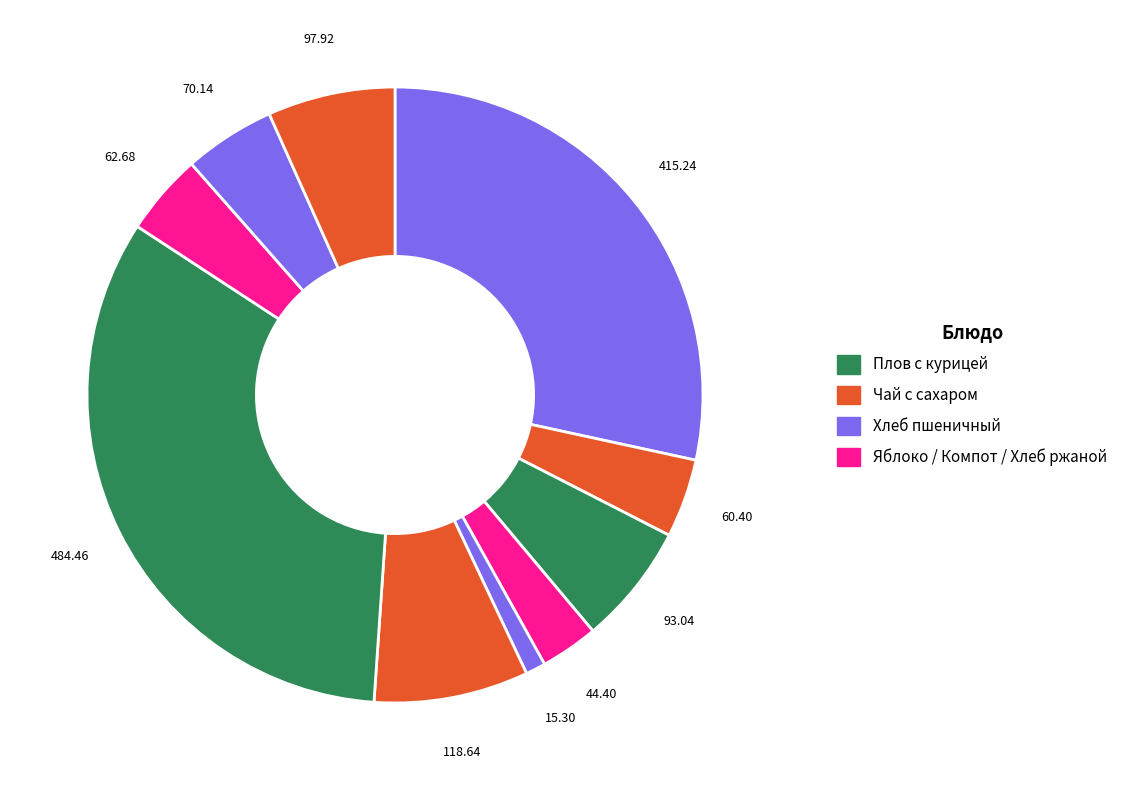

Which slice is the largest?

Плов с курицей (обед)